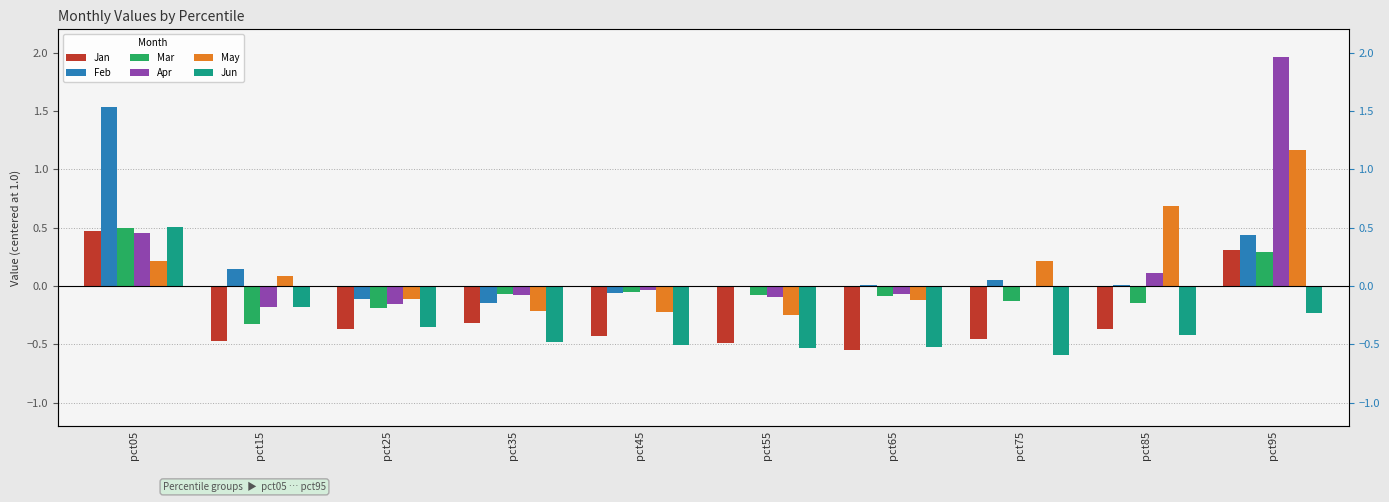

The value of Jan at pct95 is 0.3. True or false?

True